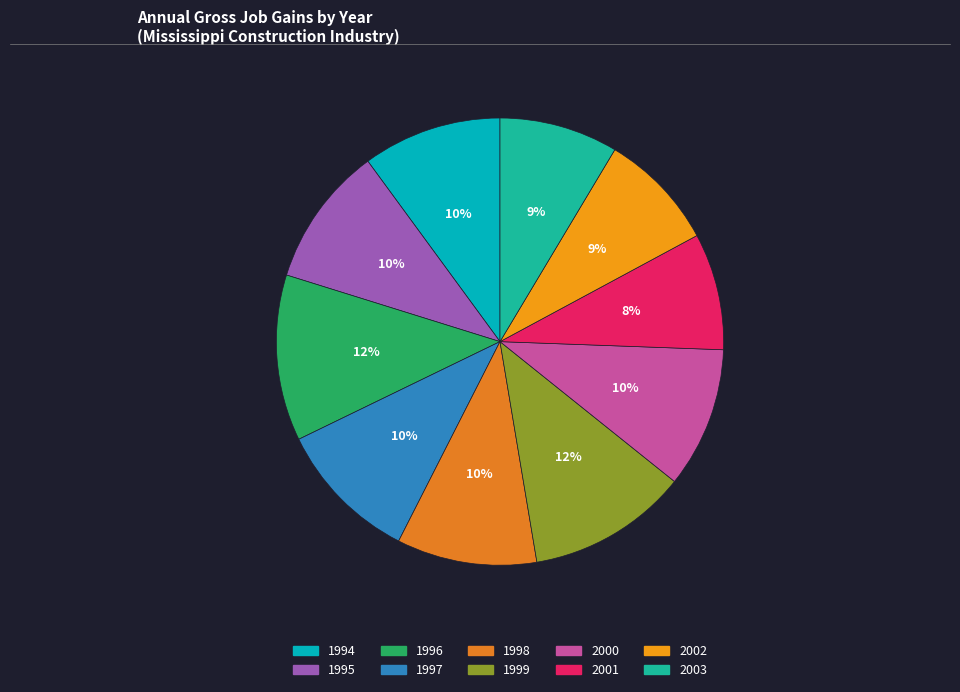

To the nearest percent, what is the average slice percentage?

10%